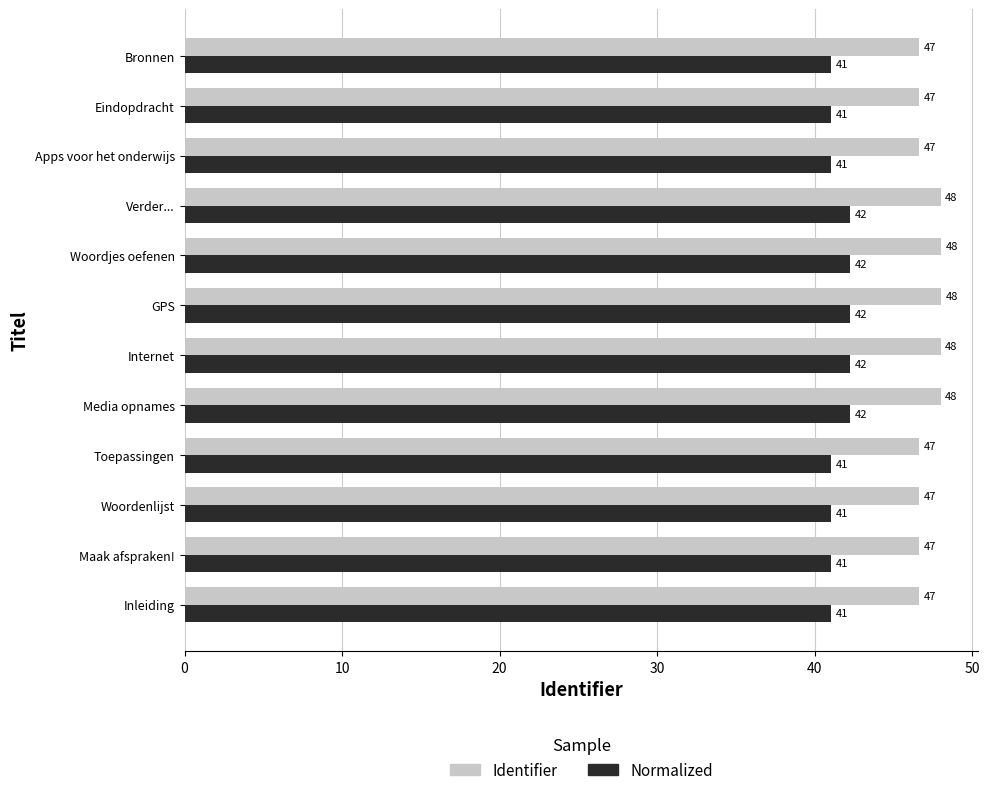

What is the maximum value shown in the chart?

48.0